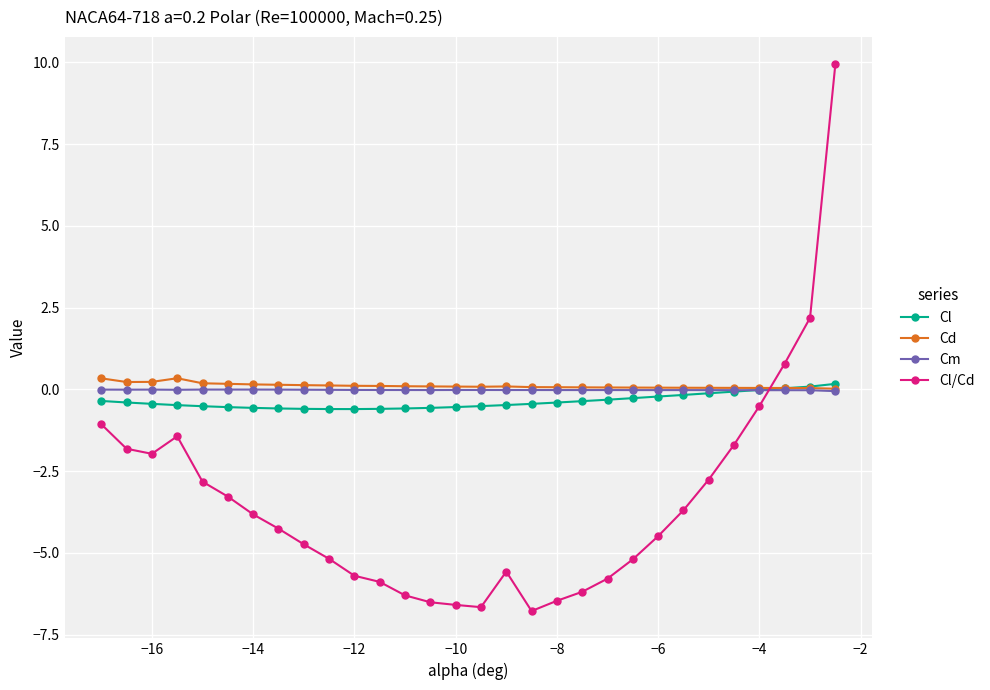

What are all the series names shown in the legend?

Cl, Cd, Cm, Cl/Cd